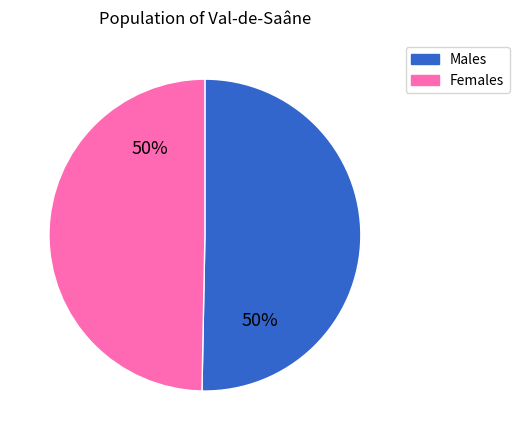

To the nearest percent, what is the average slice percentage?

50%